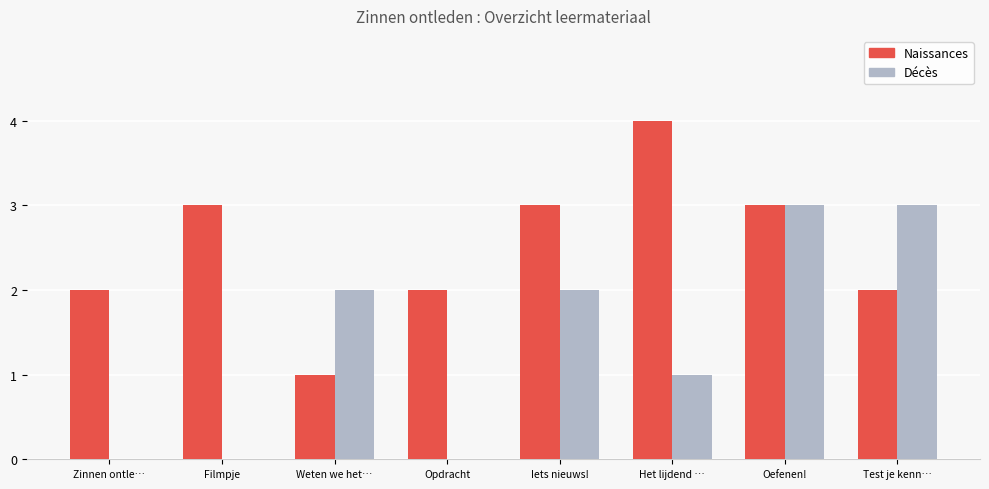

At which category is the sum across all series the highest?

Oefenen!